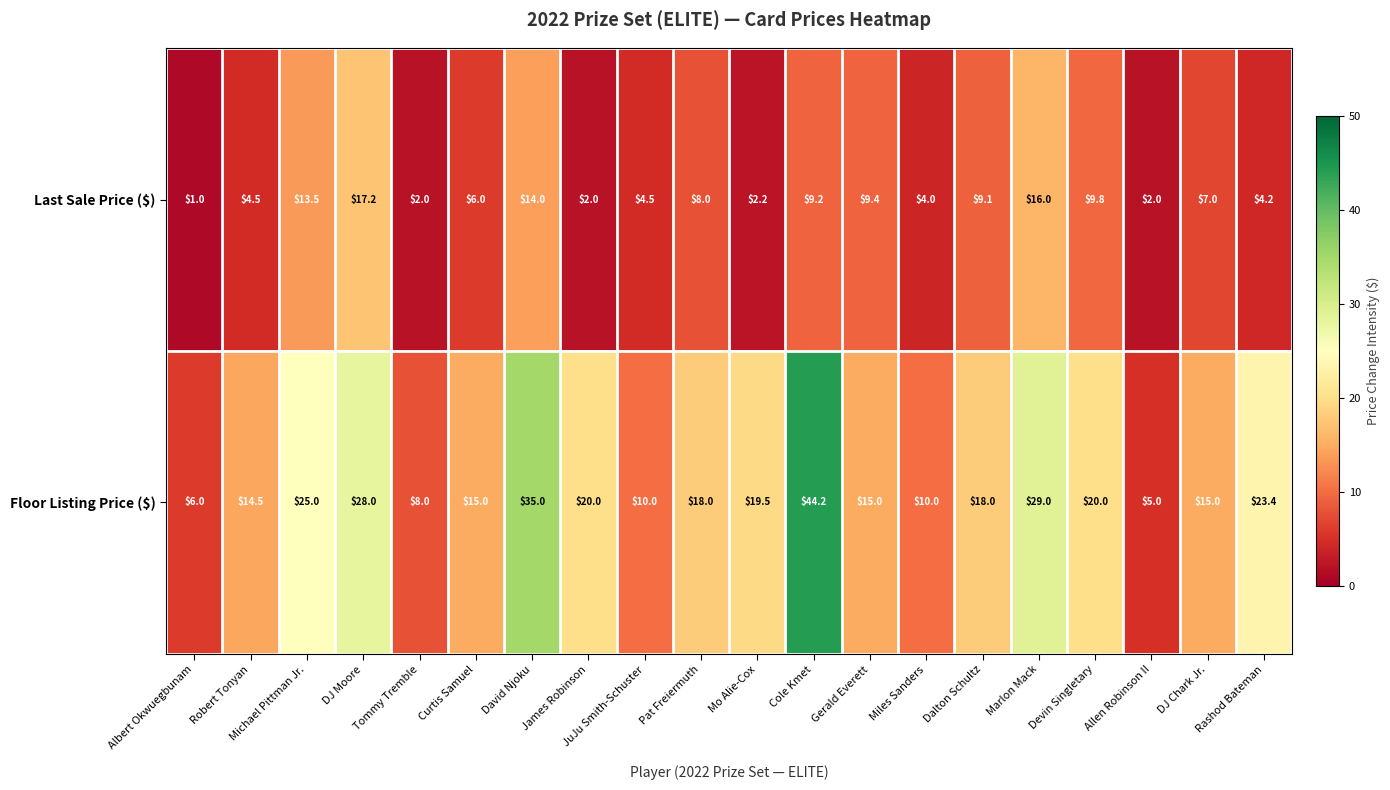

The value of Floor Listing Price ($) at Michael Pittman Jr. is 5.0. True or false?

False